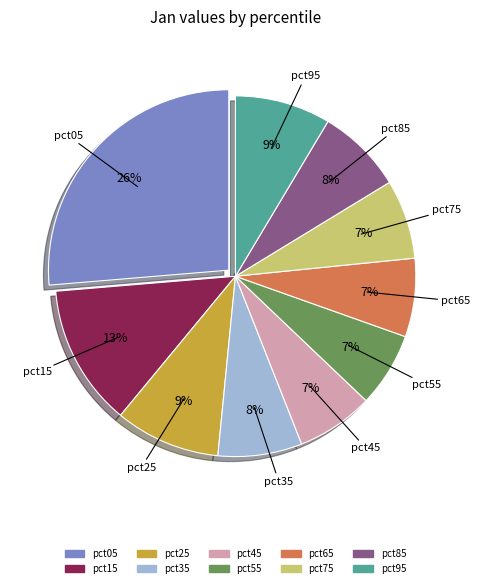

Which slice is the largest?

pct05